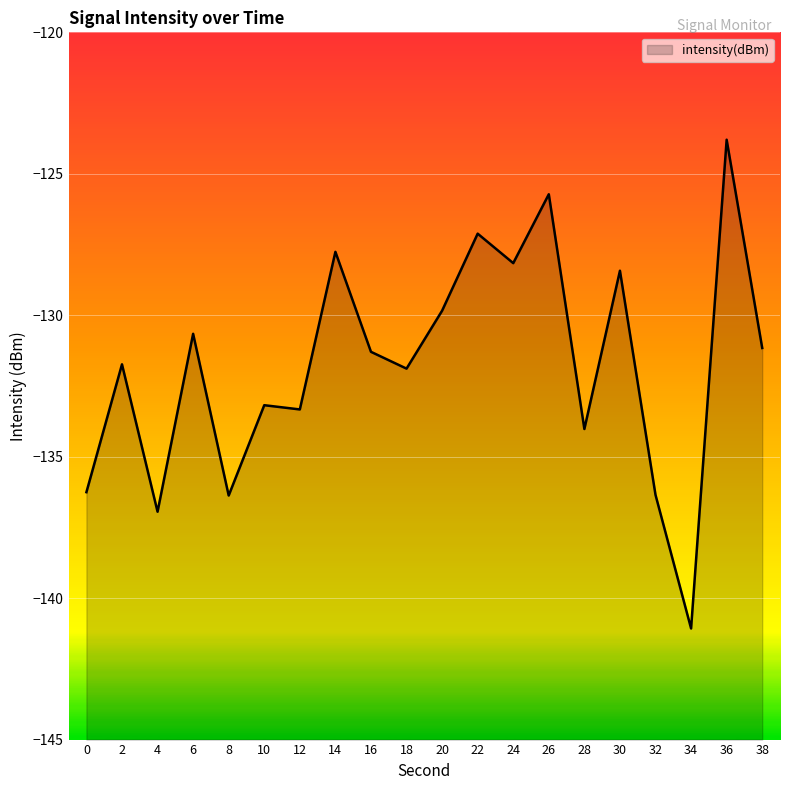

Rank the categories by value from lowest to highest.

34, 4, 8, 32, 0, 28, 12, 10, 18, 2, 16, 38, 6, 20, 30, 24, 14, 22, 26, 36